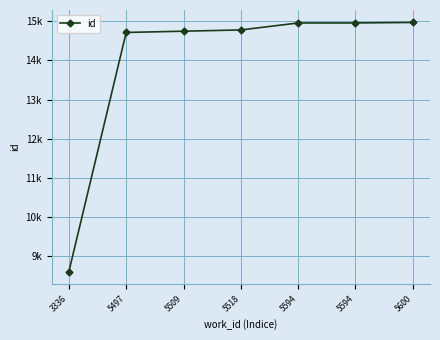

What is the difference between the second highest and minimum values?

6350